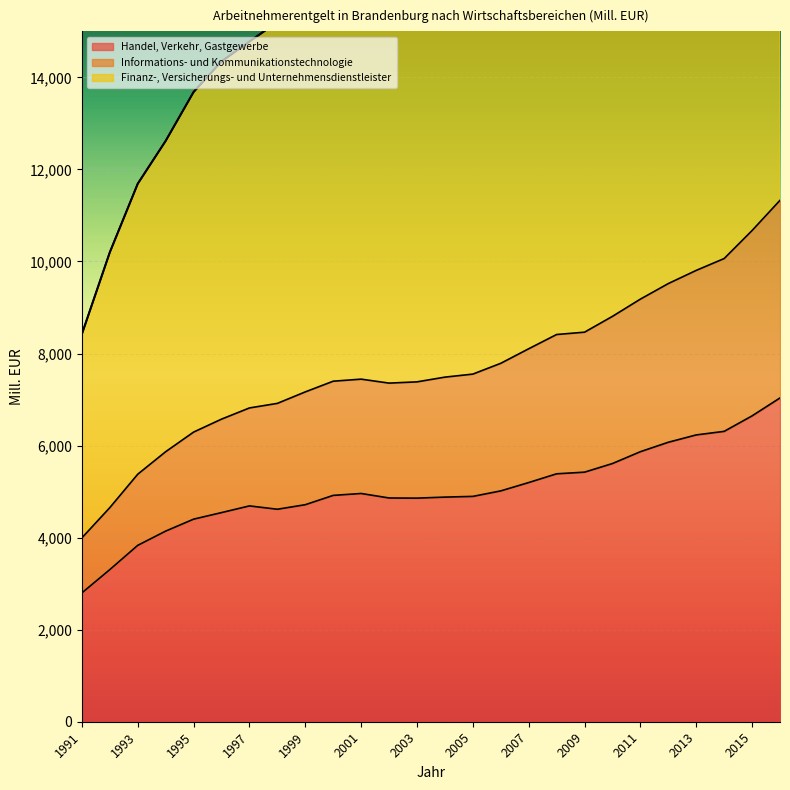

How many interior local valleys does the Handel, Verkehr, Gastgewerbe series have?

2